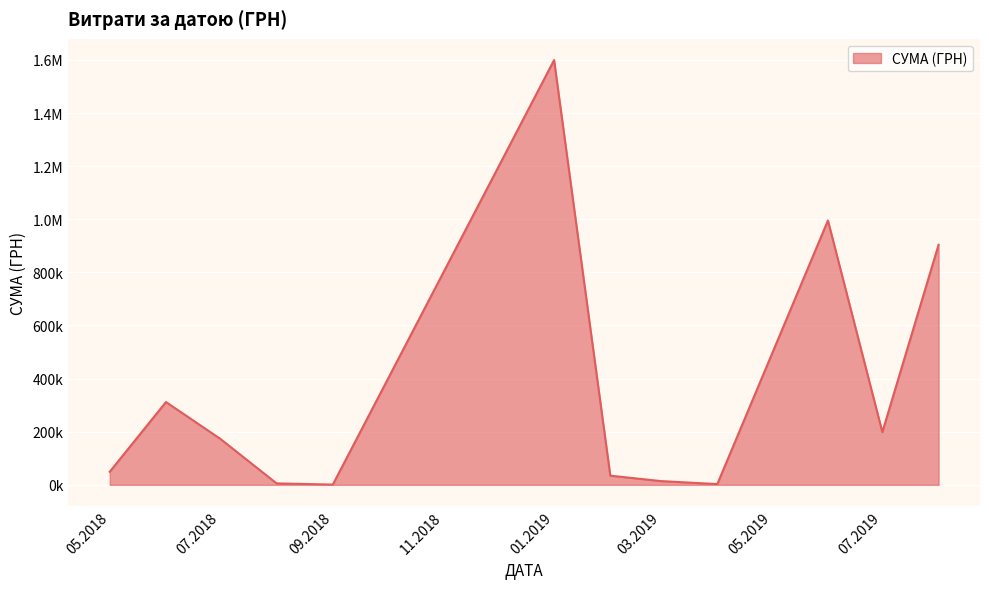

What is the difference between the maximum and second lowest values?

1584293.5